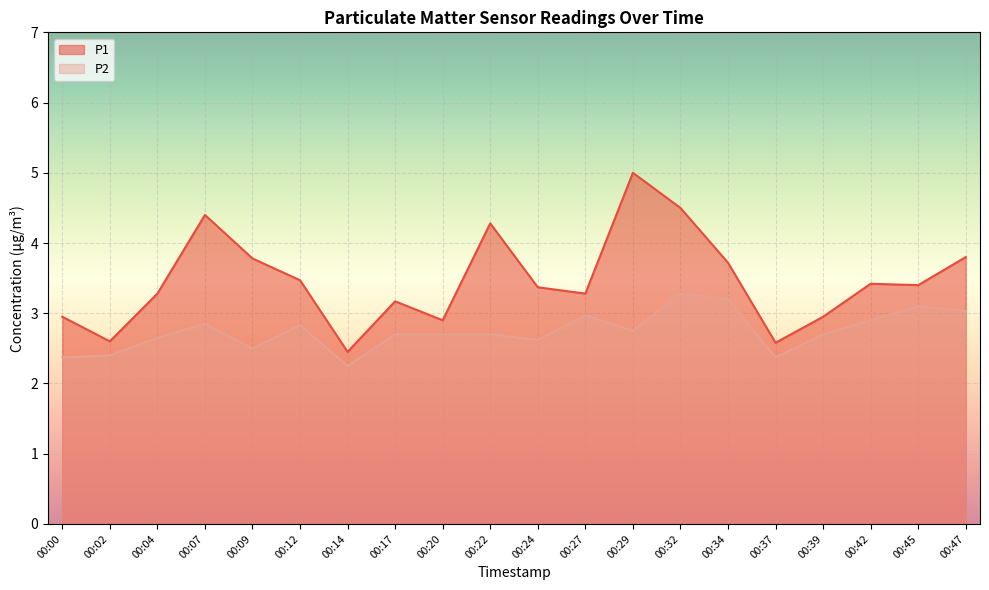

What is the greatest value displayed?

5.0